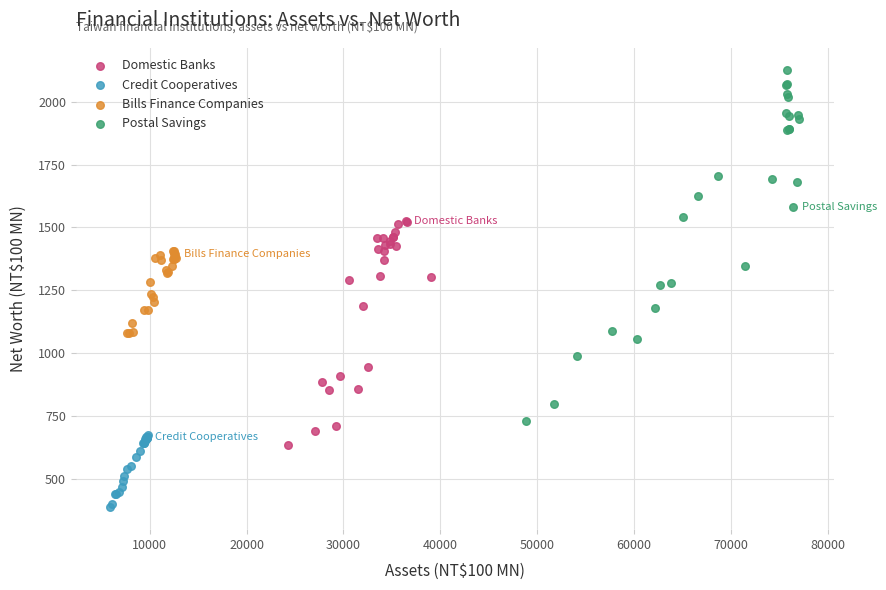

What are all the series names shown in the legend?

Domestic Banks, Credit Cooperatives, Bills Finance Companies, Postal Savings